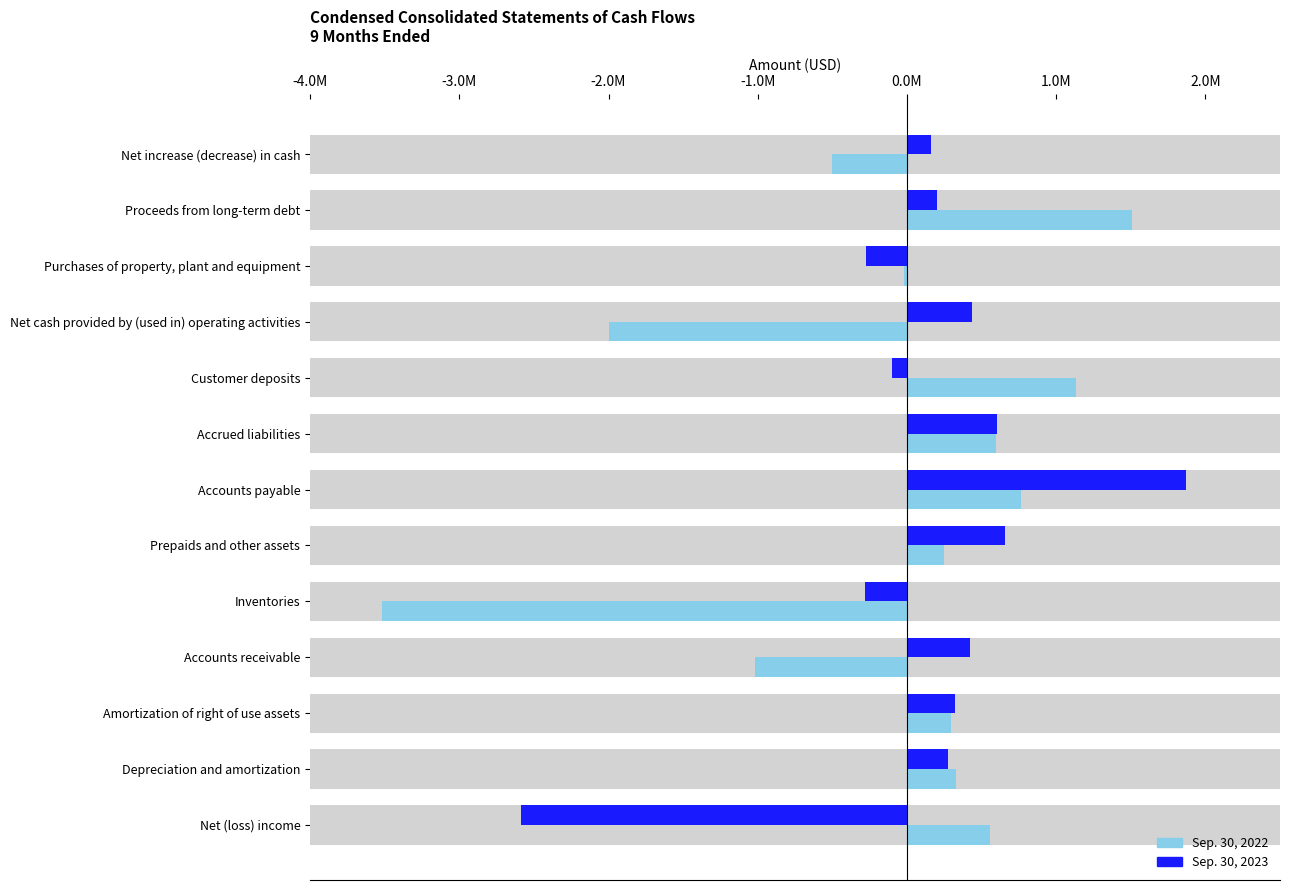

What position from the left is Accounts payable?

7